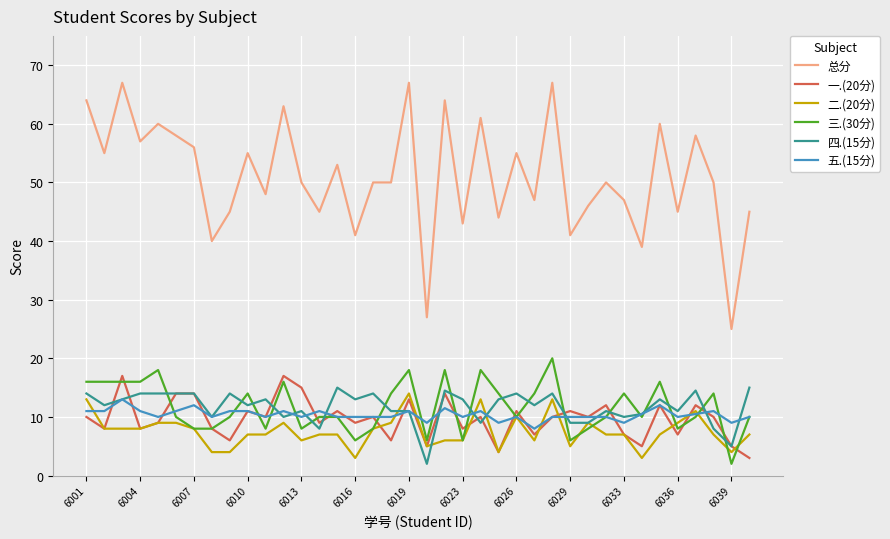

What is the greatest value displayed?

67.0